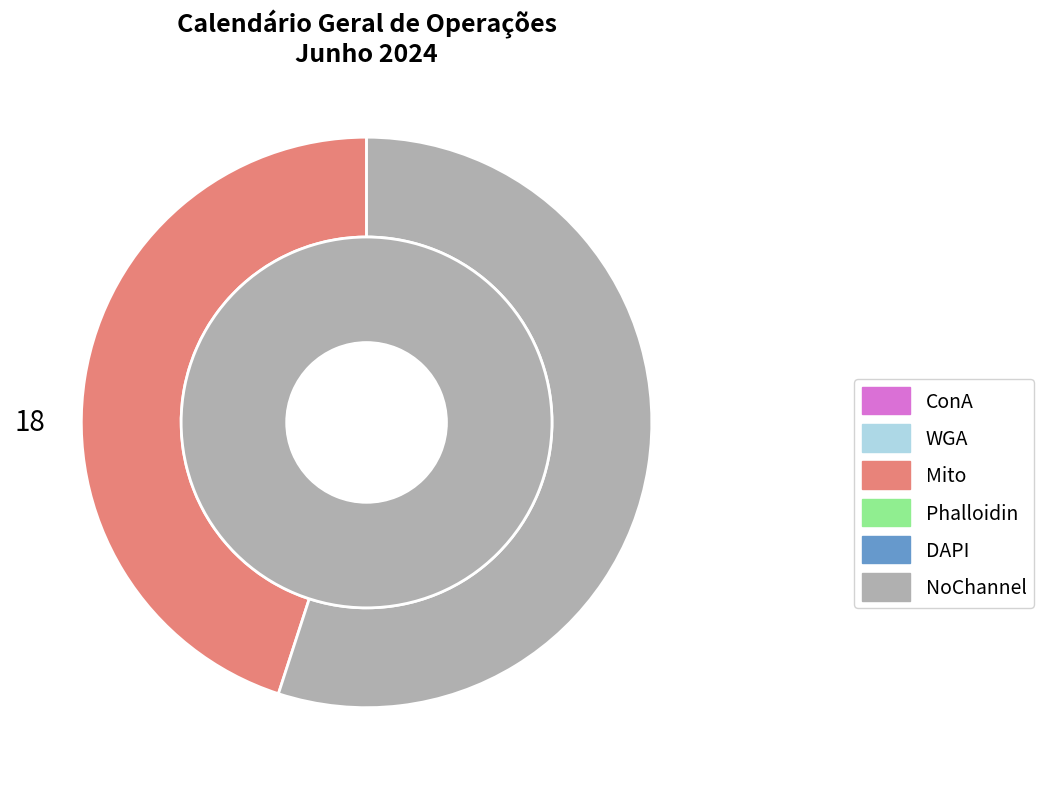

Does Monitoramento Prudencial account for over 50% of the chart?

No